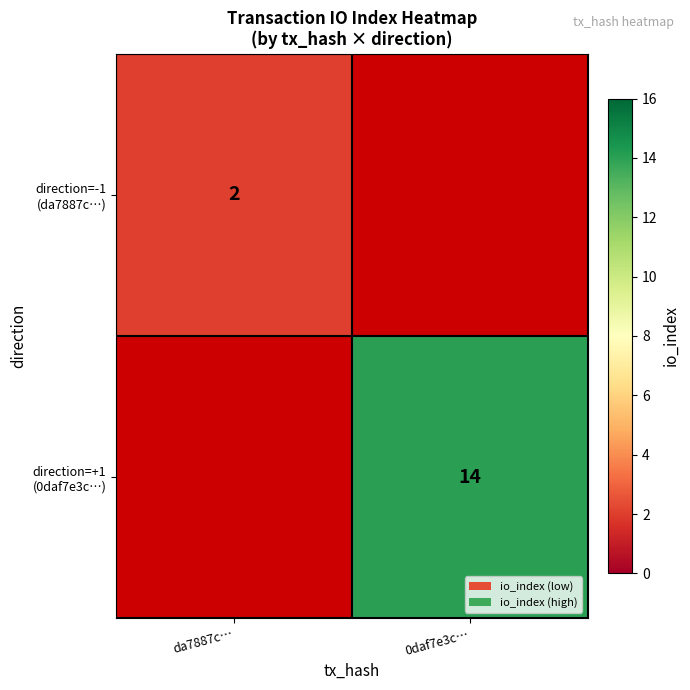

At which label is direction=-1 (da7887c…) closest to 2?

da7887c…